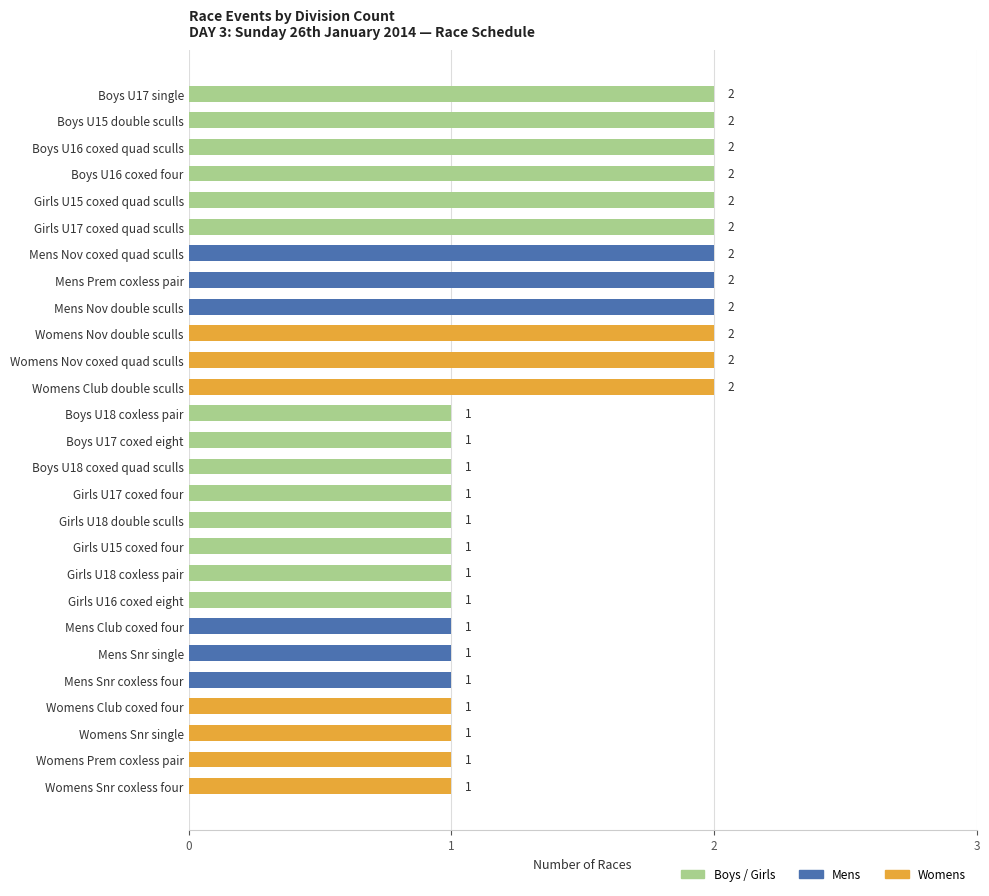

Reading top to bottom, list all the values displayed in this chart.

2	2	2	2	2	2	2	2	2	2	2	2	1	1	1	1	1	1	1	1	1	1	1	1	1	1	1